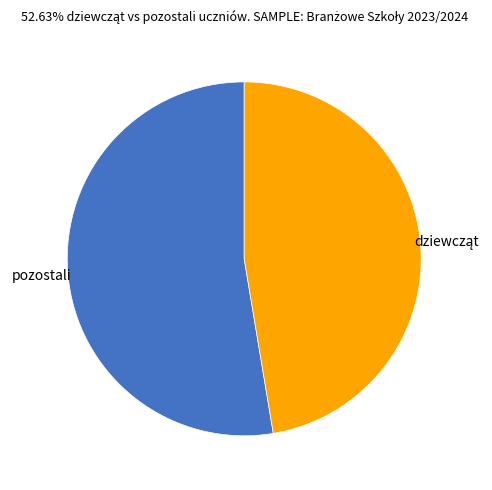

Is there any slice that represents more than half of the pie?

Yes